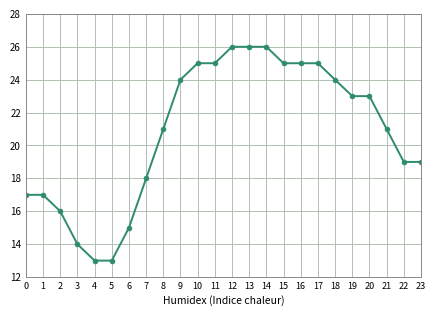

Reading left to right, transcribe all the data shown in this chart.

17	17	16	14	13	13	15	18	21	24	25	25	26	26	26	25	25	25	24	23	23	21	19	19